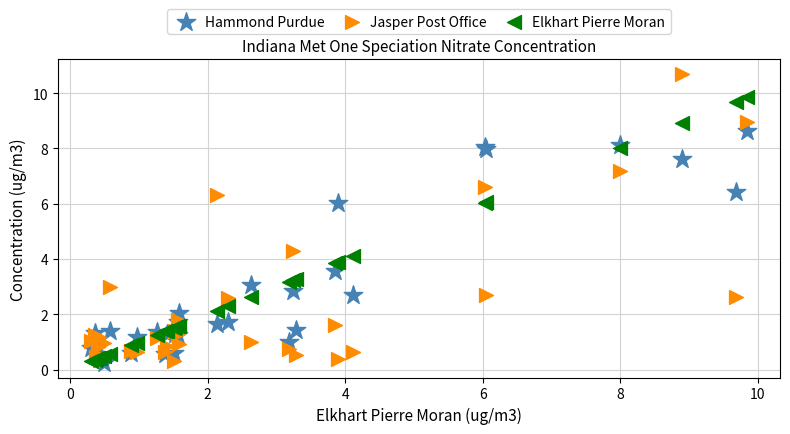

Across all series, what Y value is closest to 5?

4.3